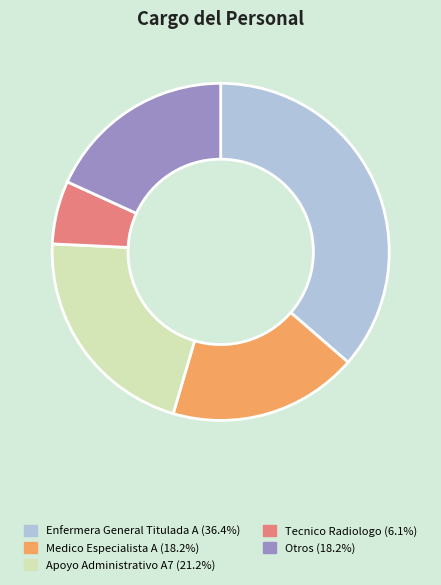

Do Tecnico Radiologo (6.1%) and Apoyo Administrativo A7 (21.2%) together represent more than half of the pie?

No